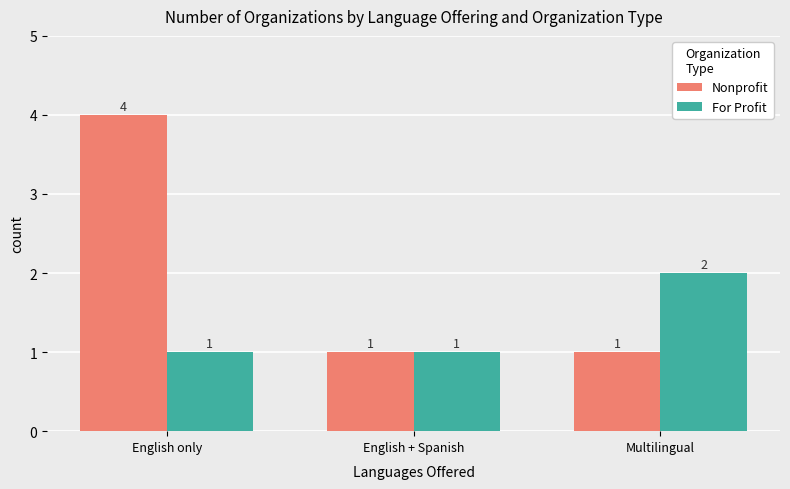

What are all the series names shown in the legend?

Nonprofit, For Profit